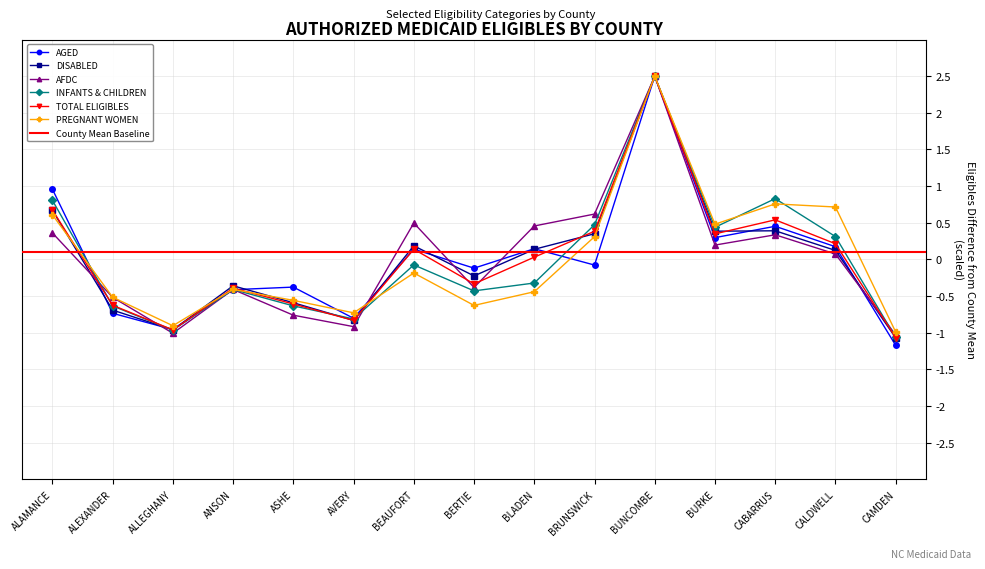

At which category does INFANTS & CHILDREN reach its first local peak?

ANSON